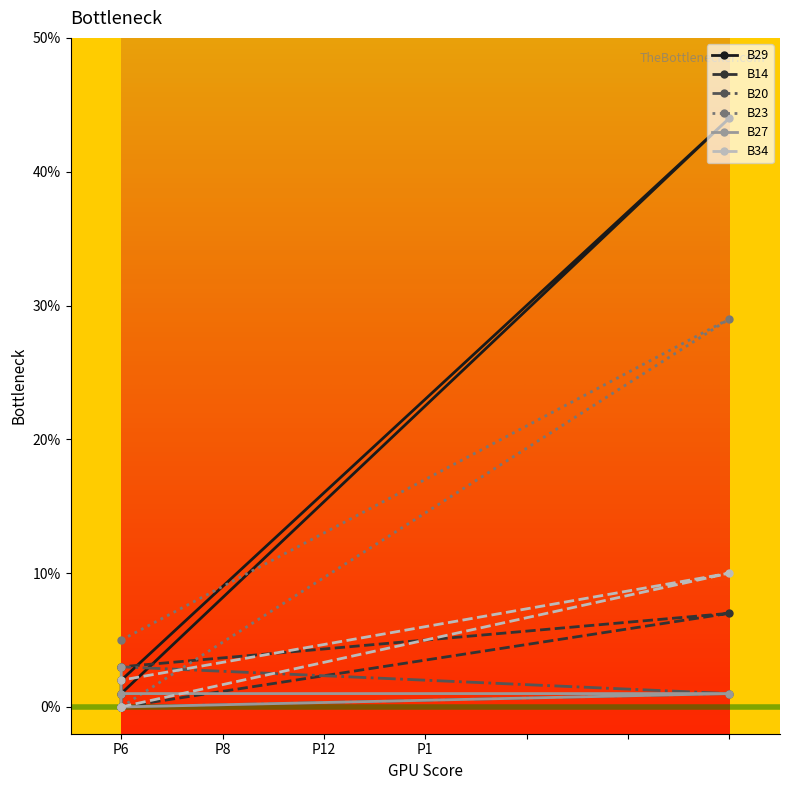

Which series ends up on top after the final intersection of B20 and B34?

B20